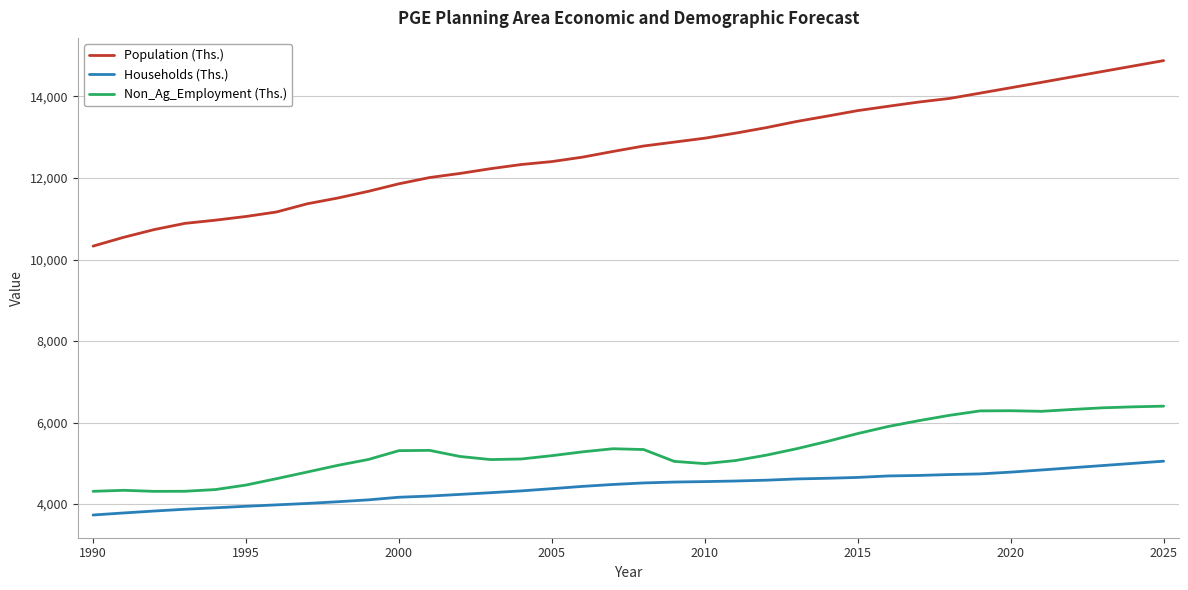

Which series has the largest total across all categories?

Population (Ths.)